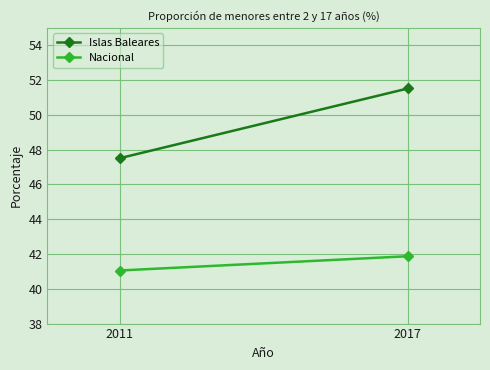

List the series in order of their overall mean, lowest first.

Nacional, Islas Baleares